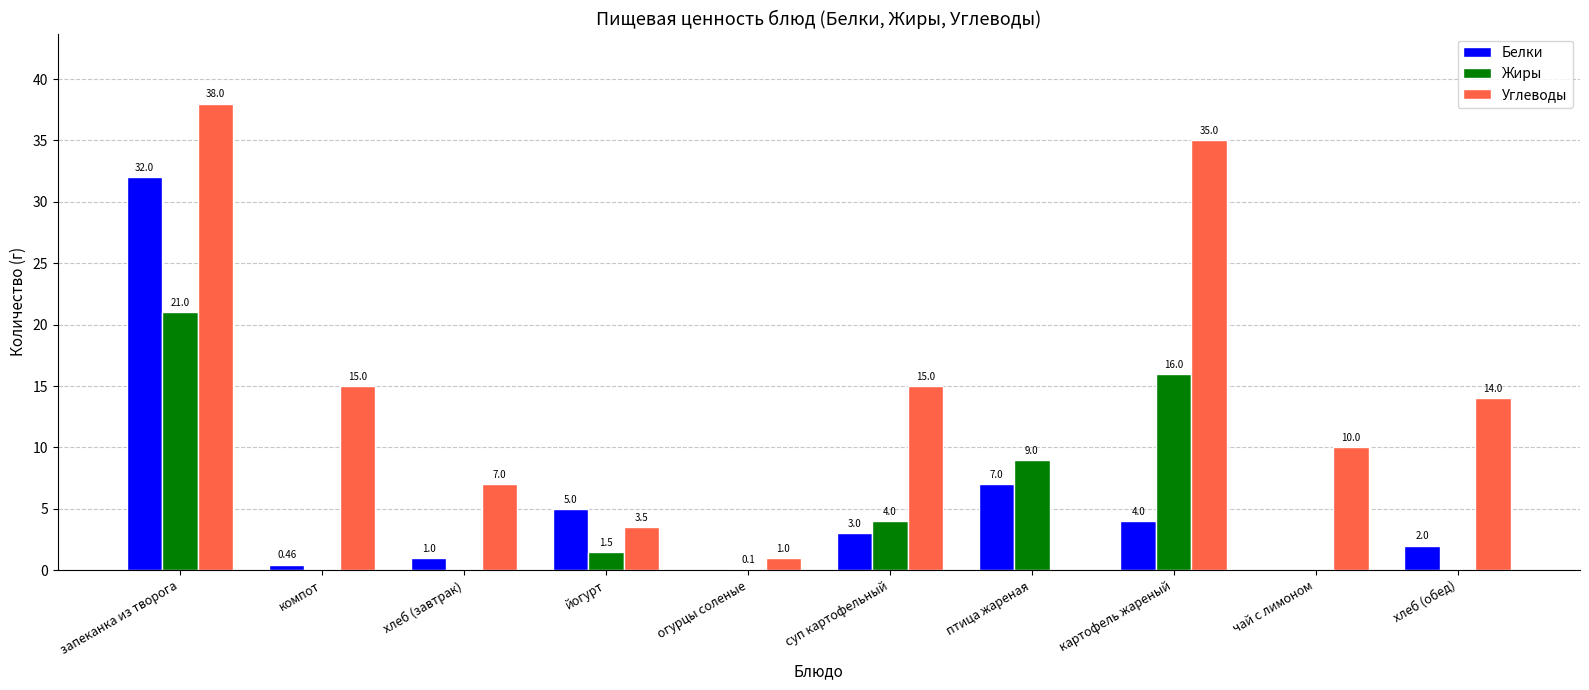

Which category has the highest value across all series?

запеканка из творога